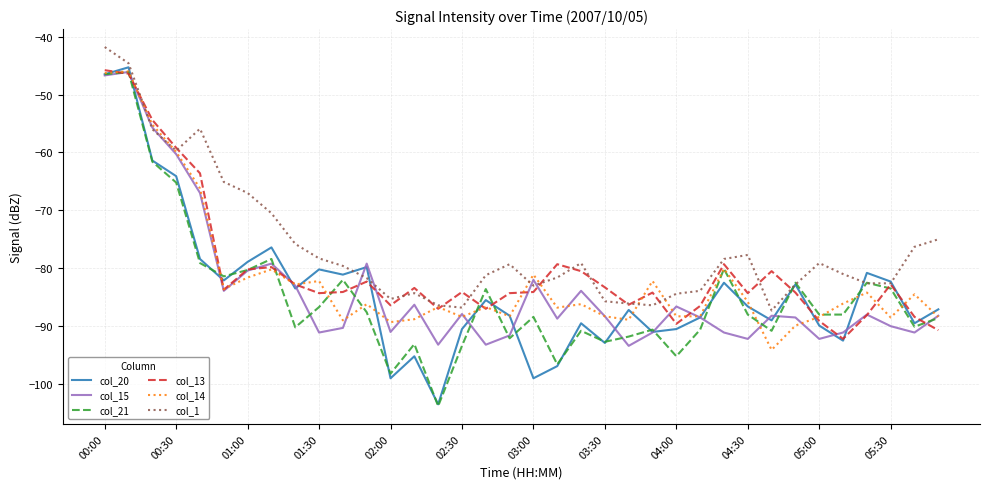

What is the greatest value displayed?

-41.8